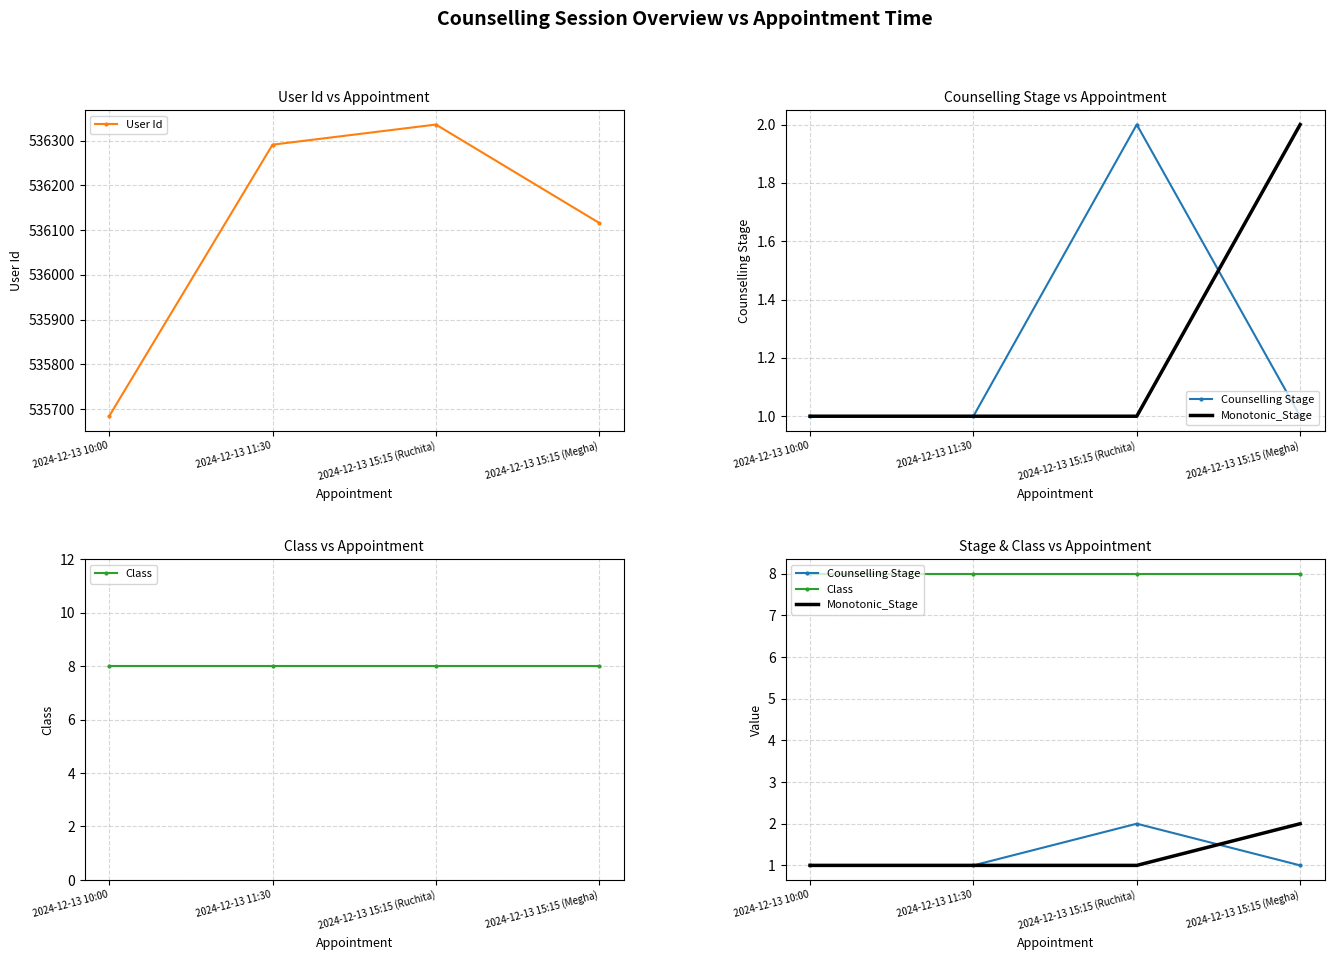

Reading left to right, what are all the values shown in this chart?

User Id: 535684	536291	536336	536116
Counselling Stage: 1	1	2	1
Monotonic_Stage: 1	1	1	2
Class: 8	8	8	8